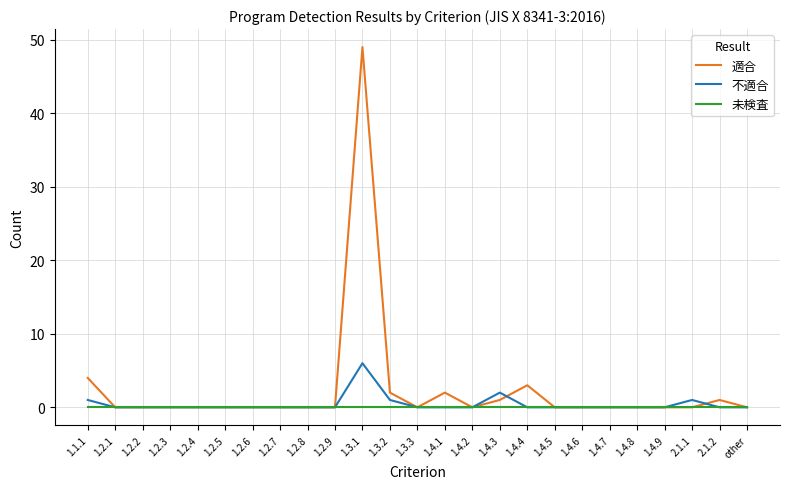

What is the average value of the 適合 series?

2